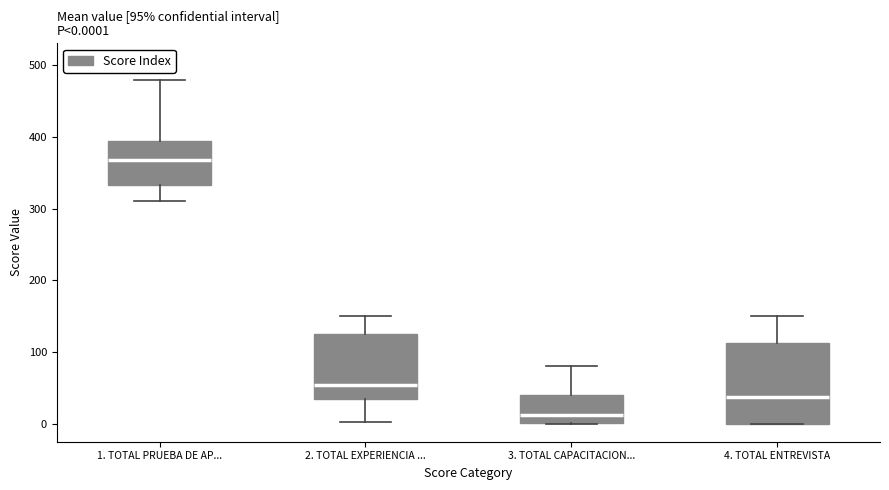

Which box is the tallest, from its lower edge to its upper edge?

4. TOTAL ENTREVISTA